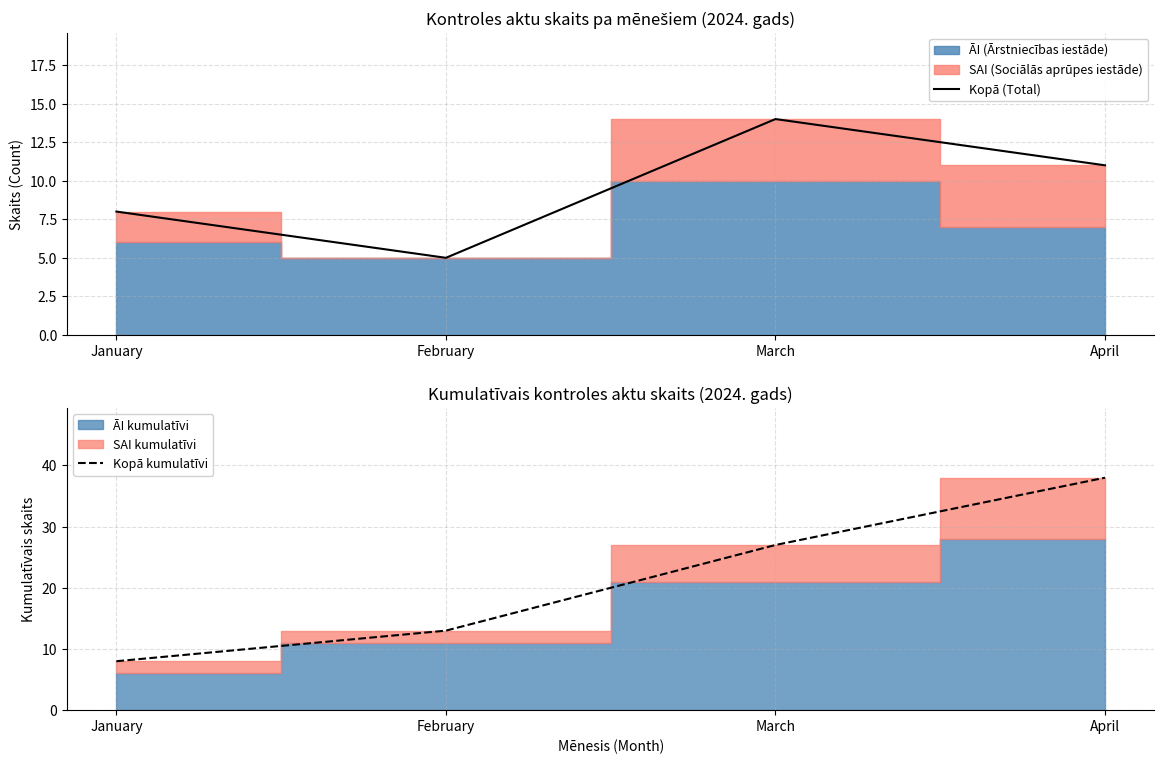

True or false: Kopā (Total) has more than 1 interior local peaks.

False